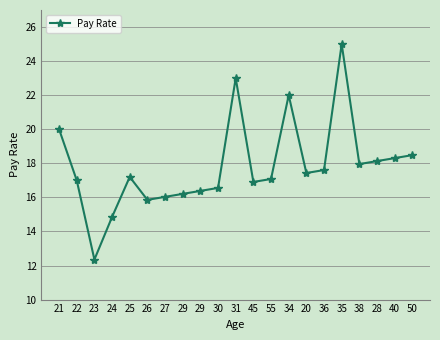

What is the minimum value shown in the chart?

12.3